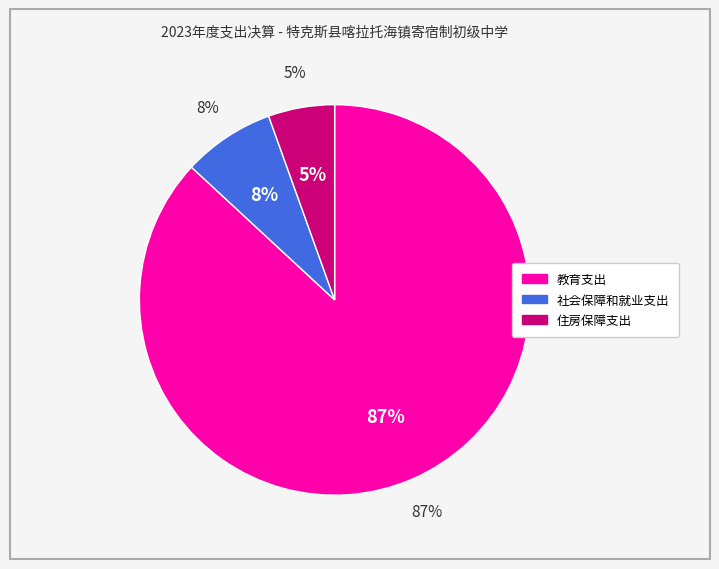

What percentage is the 住房保障支出 slice, to the nearest percent?

5%